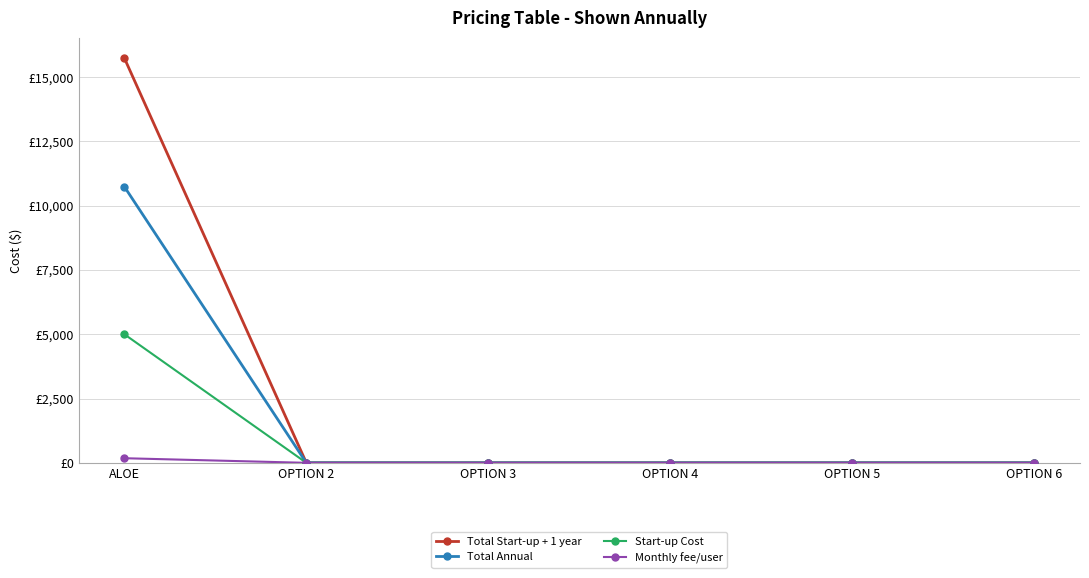

Is the value of Monthly fee/user at OPTION 5 greater than the value of Total Annual at OPTION 5?

No